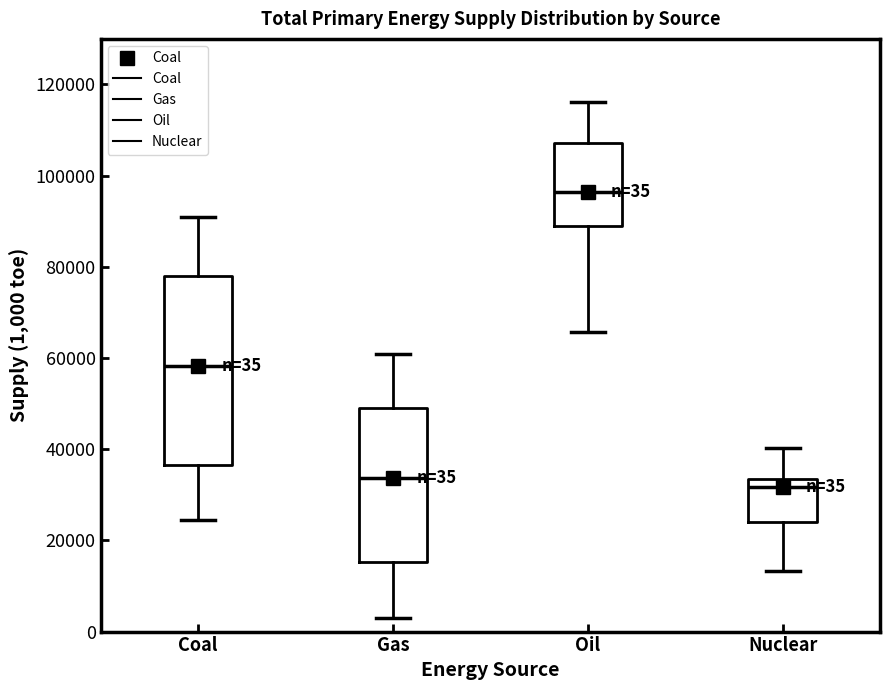

Which box is the tallest, from its lower edge to its upper edge?

Coal